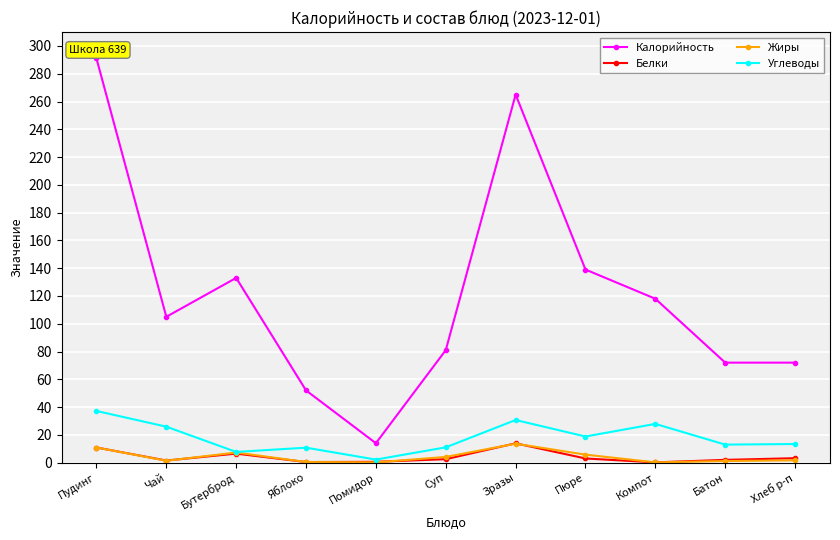

True or false: Калорийность and Белки intersect in this chart.

False